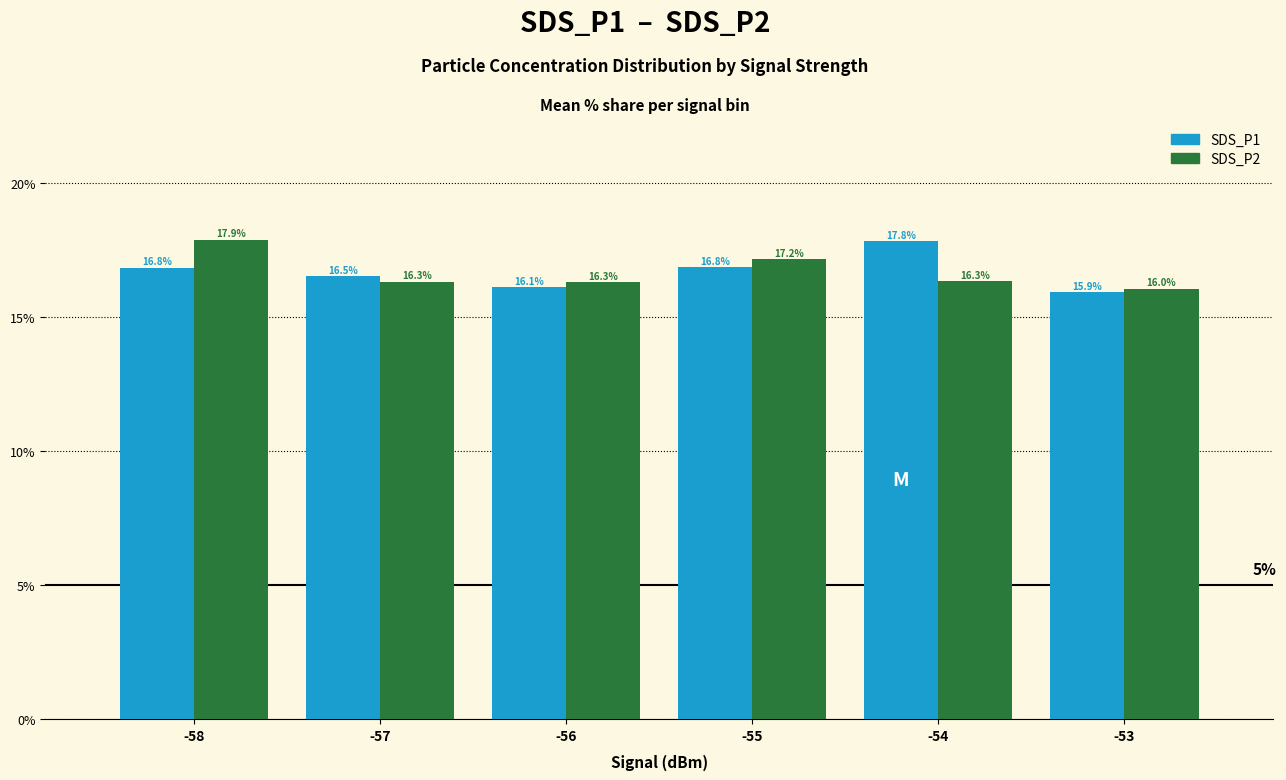

What is the minimum value for SDS_P1?

15.9